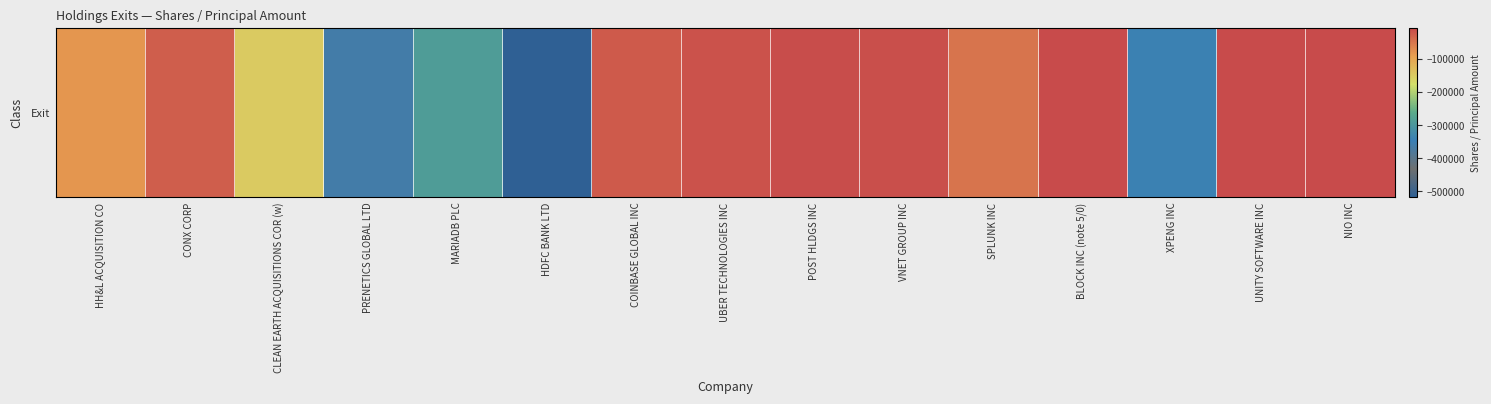

Between NIO INC and XPENG INC, which is larger?

NIO INC